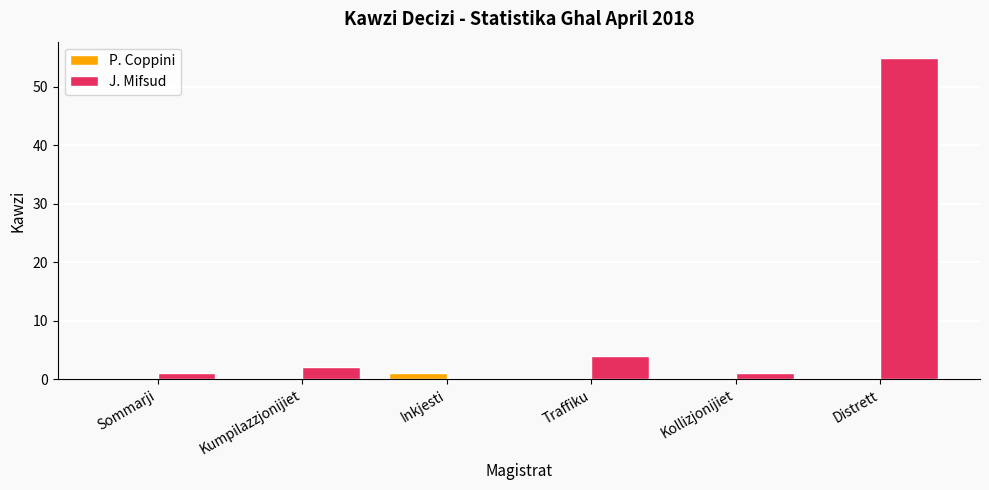

What is the greatest value displayed?

55